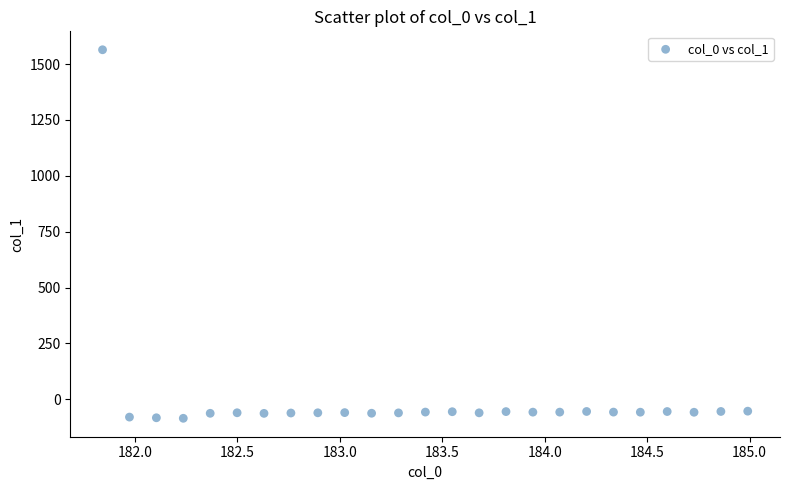

What is the range of Y values (max minus min)?

1650.0